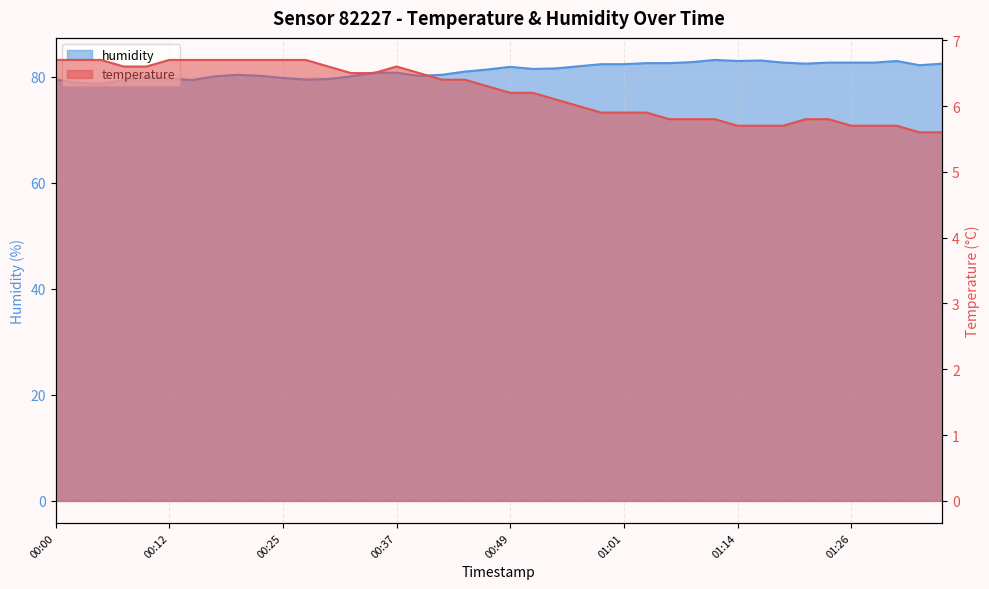

Which series changed the most between 00:30 and 00:37?

humidity